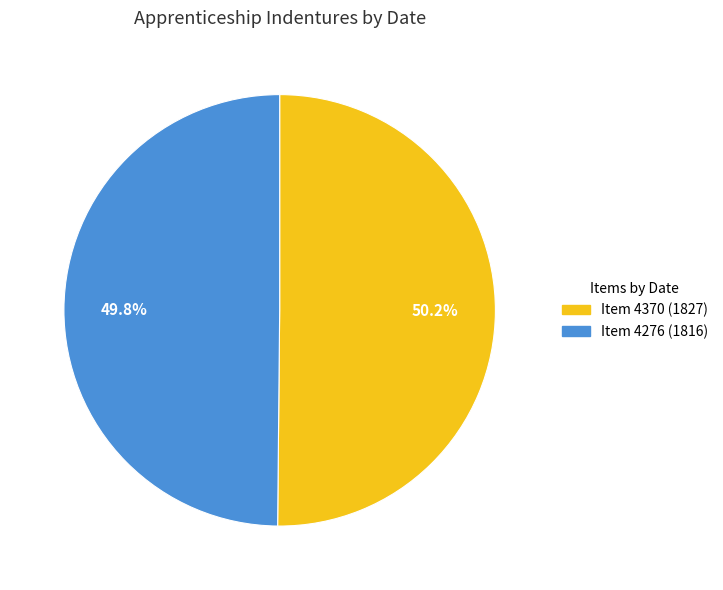

What is the ratio of the value at Item 4370 (1827) to the value at Item 4276 (1816)?

1.0